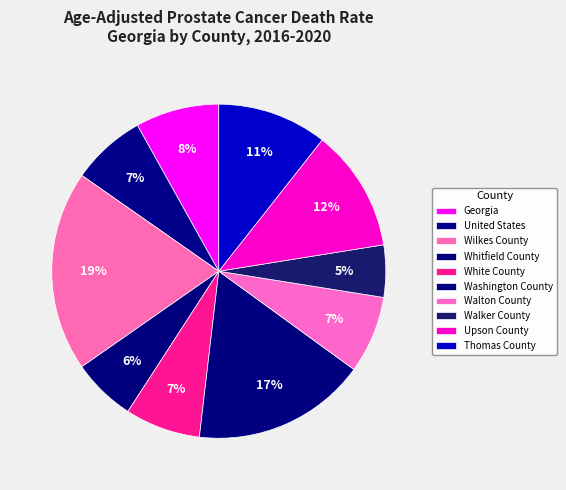

What portion of the pie excludes United States?

92.8%